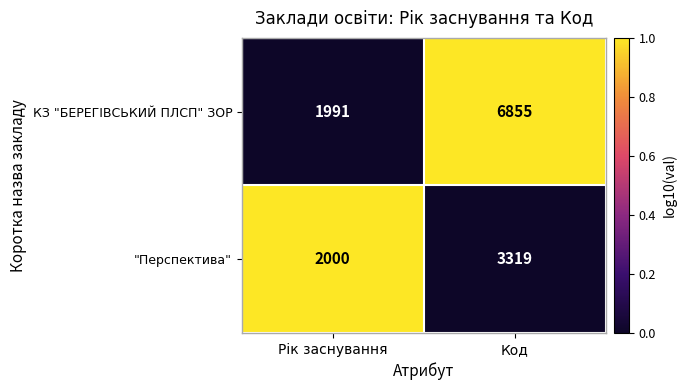

List the series in order of their peak value, highest first.

КЗ "БЕРЕГІВСЬКИЙ ПЛСП" ЗОР, "Перспектива"